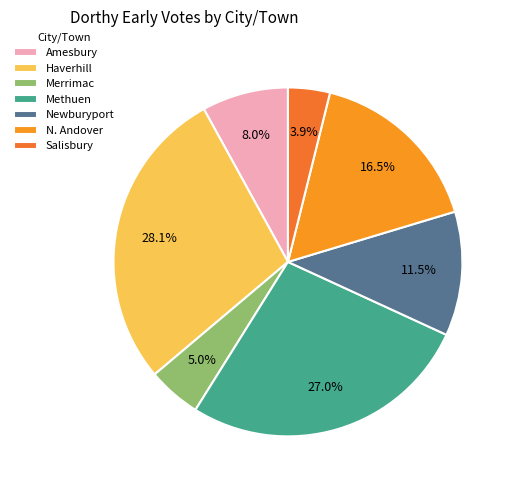

Is Newburyport the majority of the pie?

No